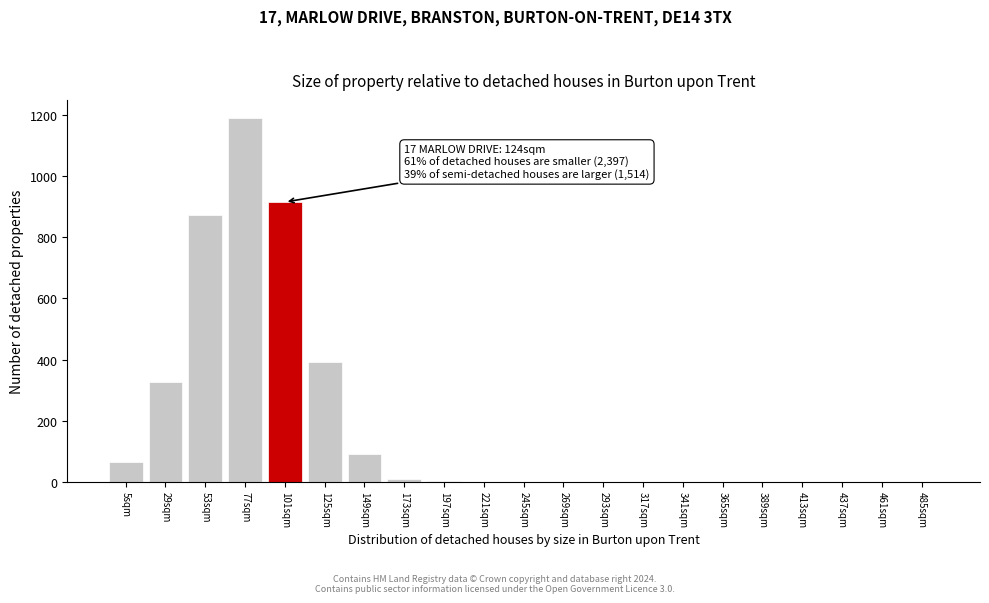

At which label is the value closest to 595?

125sqm